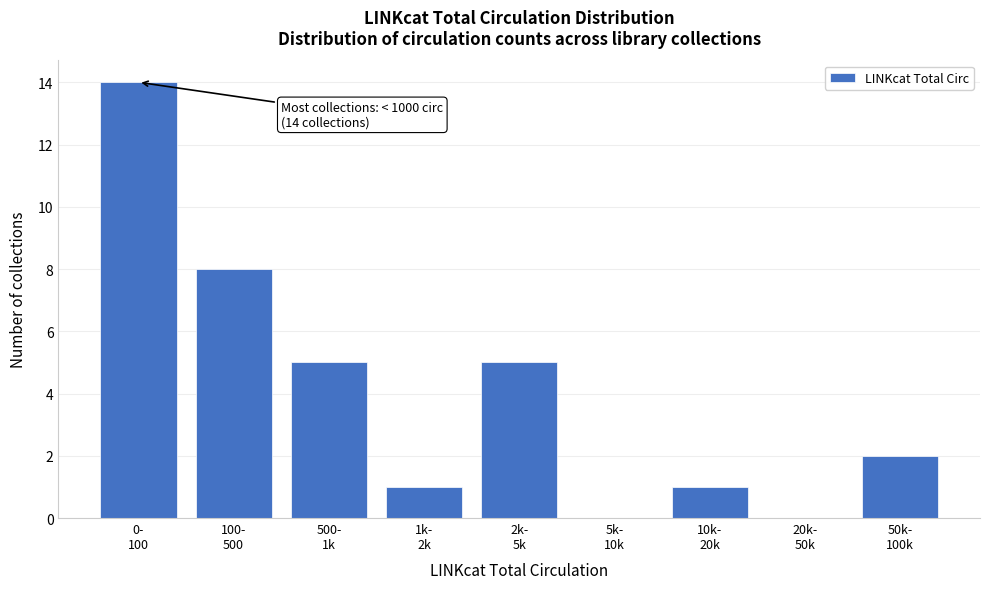

What is the sum of all values?

36